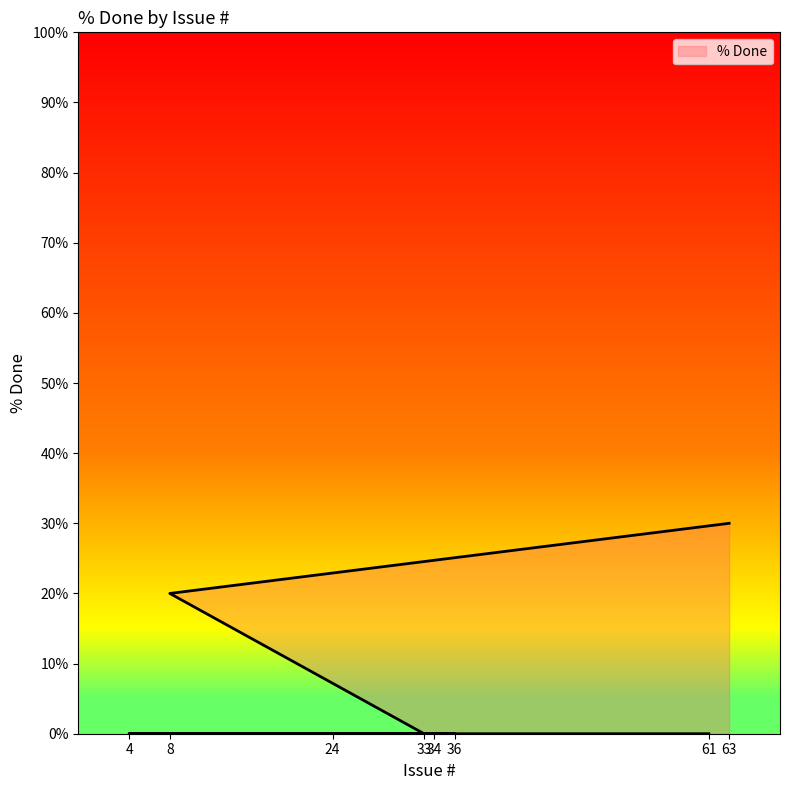

Which label corresponds to the smallest value in the chart?

61